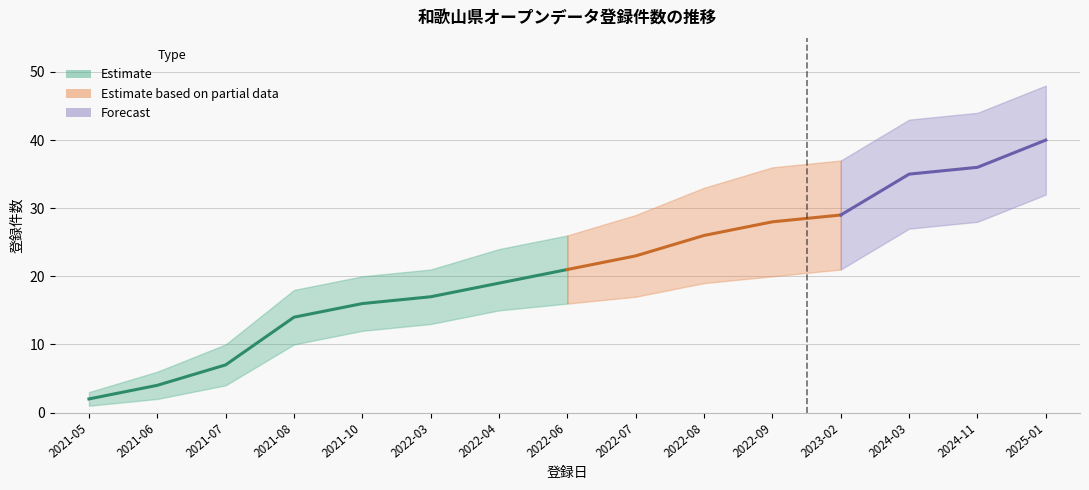

Reading right to left, extract all data points from this chart.

登録件数（累計）: 2025-01=40	2024-11=36	2024-03=35	2023-02=29	2022-09=28	2022-08=26	2022-07=23	2022-06=21	2022-04=19	2022-03=17	2021-10=16	2021-08=14	2021-07=7	2021-06=4	2021-05=2
上限: 2025-01=48	2024-11=44	2024-03=43	2023-02=37	2022-09=36	2022-08=33	2022-07=29	2022-06=26	2022-04=24	2022-03=21	2021-10=20	2021-08=18	2021-07=10	2021-06=6	2021-05=3
下限: 2025-01=32	2024-11=28	2024-03=27	2023-02=21	2022-09=20	2022-08=19	2022-07=17	2022-06=16	2022-04=15	2022-03=13	2021-10=12	2021-08=10	2021-07=4	2021-06=2	2021-05=1